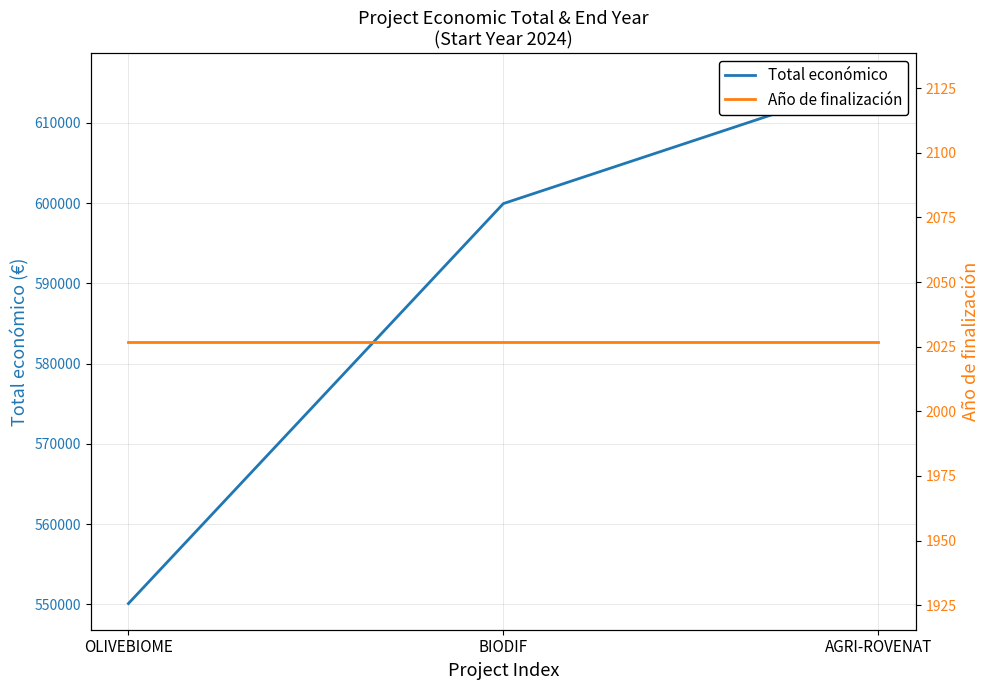

What is the total value across all series at OLIVEBIOME?

552138